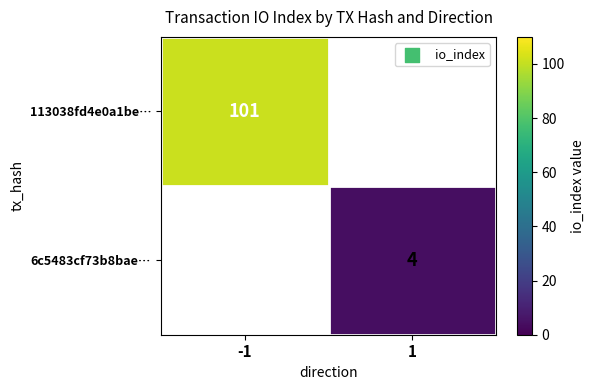

The 113038fd4e0a1be… series shows 168 at -1. True or false?

False